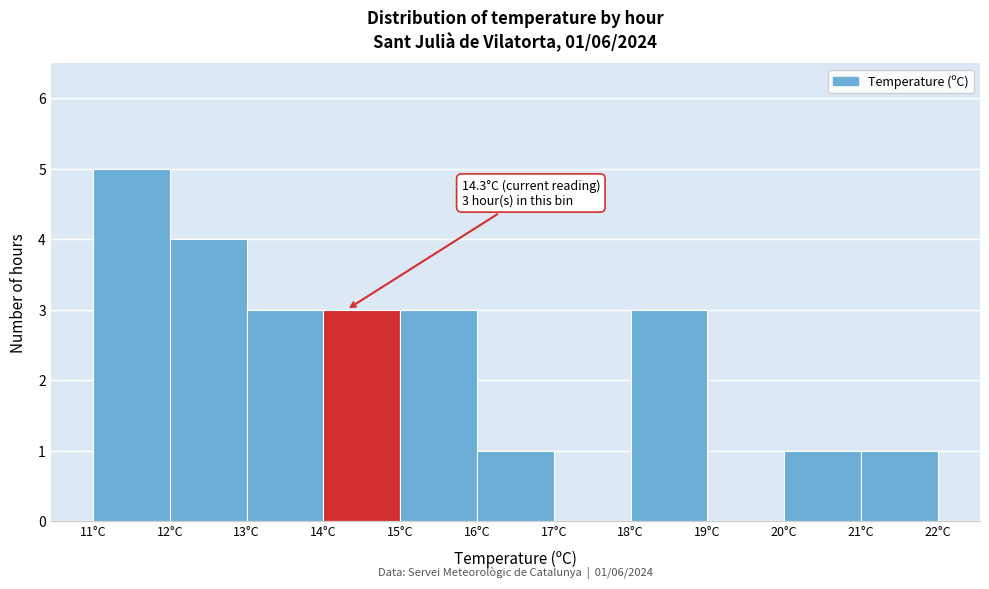

Over which range of the x-axis is the bar tallest?

11 to 12